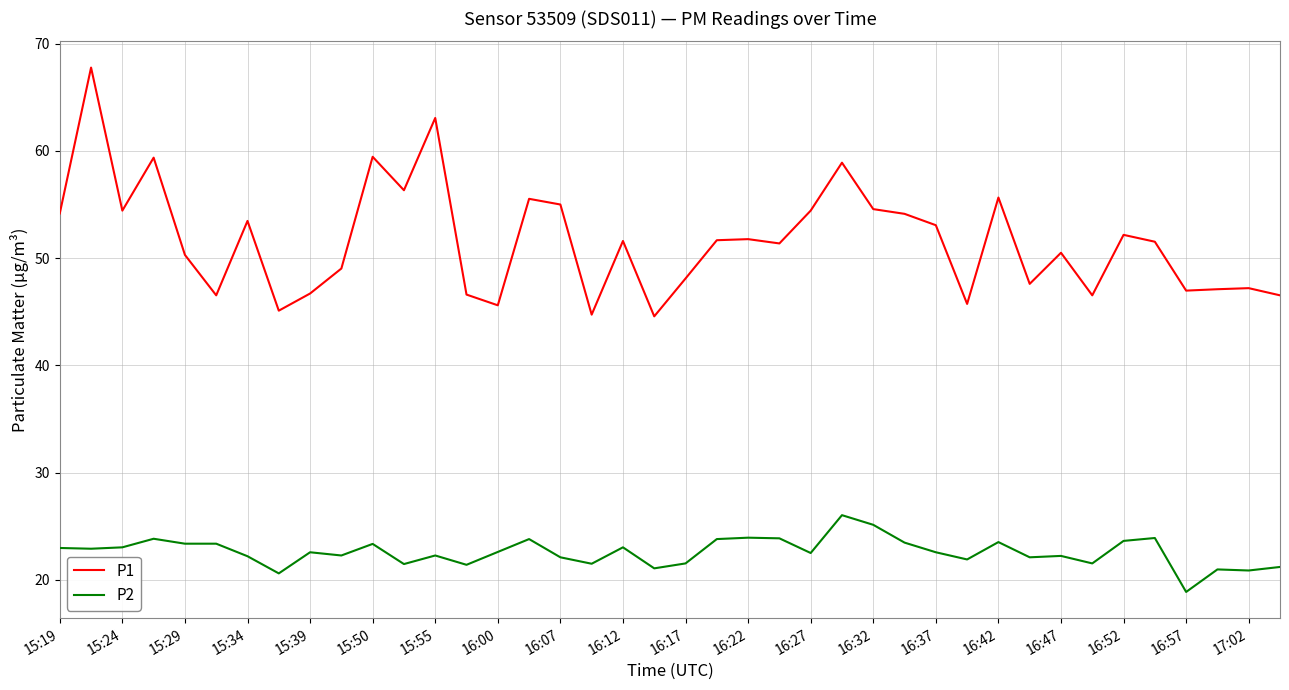

What is the difference between the maximum and minimum values in the P2 series?

7.2